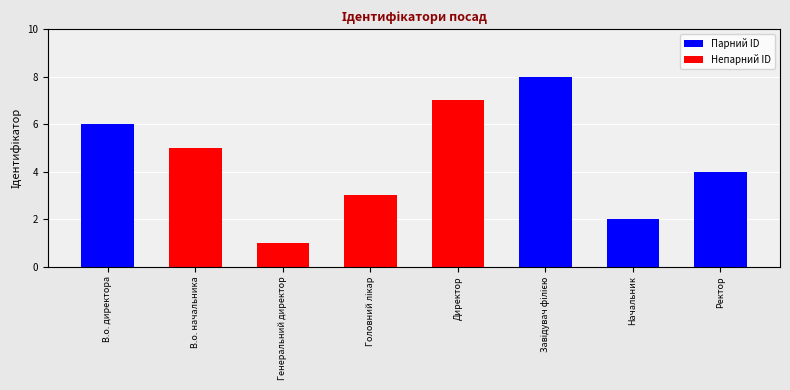

How many categories are shown in the chart?

8